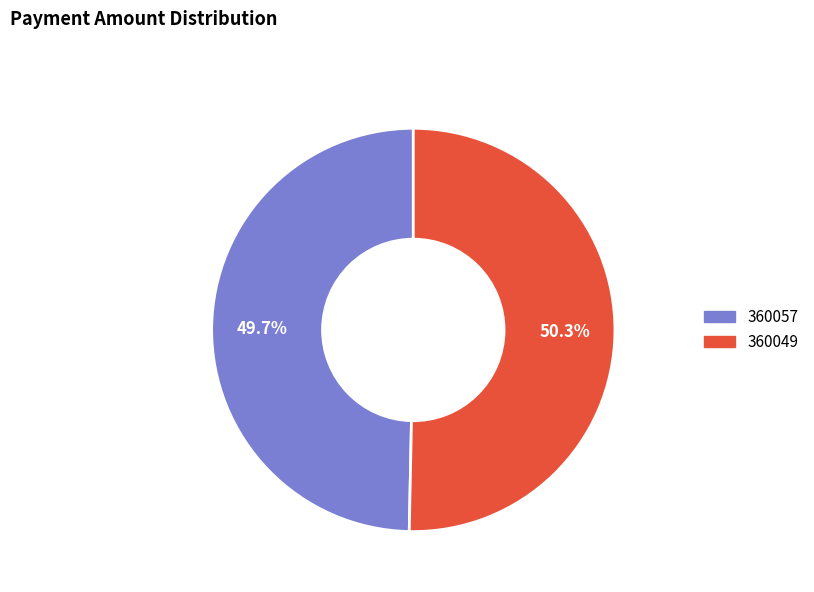

Which category has the smallest portion of the pie?

360057